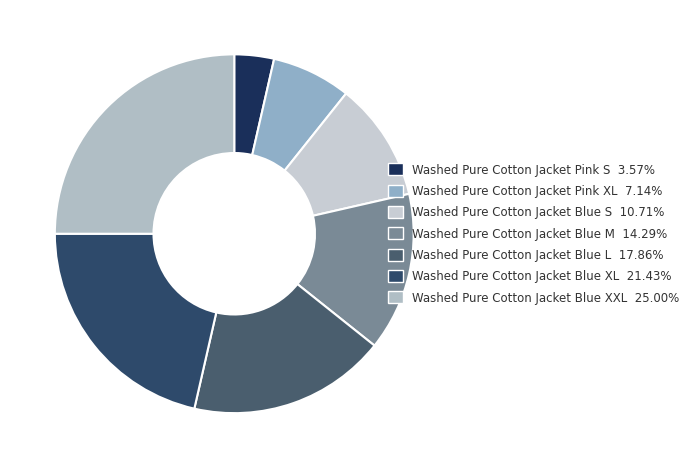

True or false: Washed Pure Cotton Jacket Pink XL accounts for 1% of the total.

False